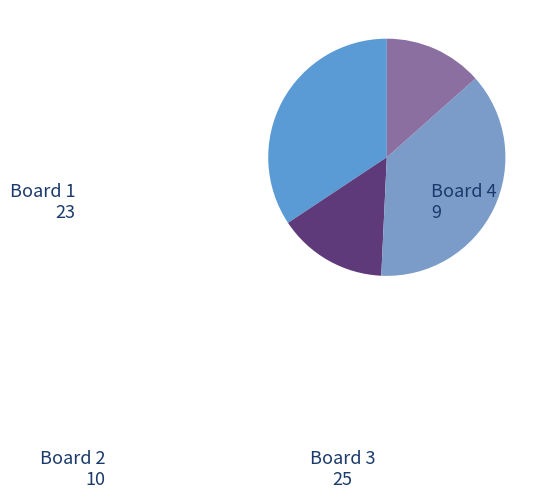

Is Board 1 the majority of the pie?

No